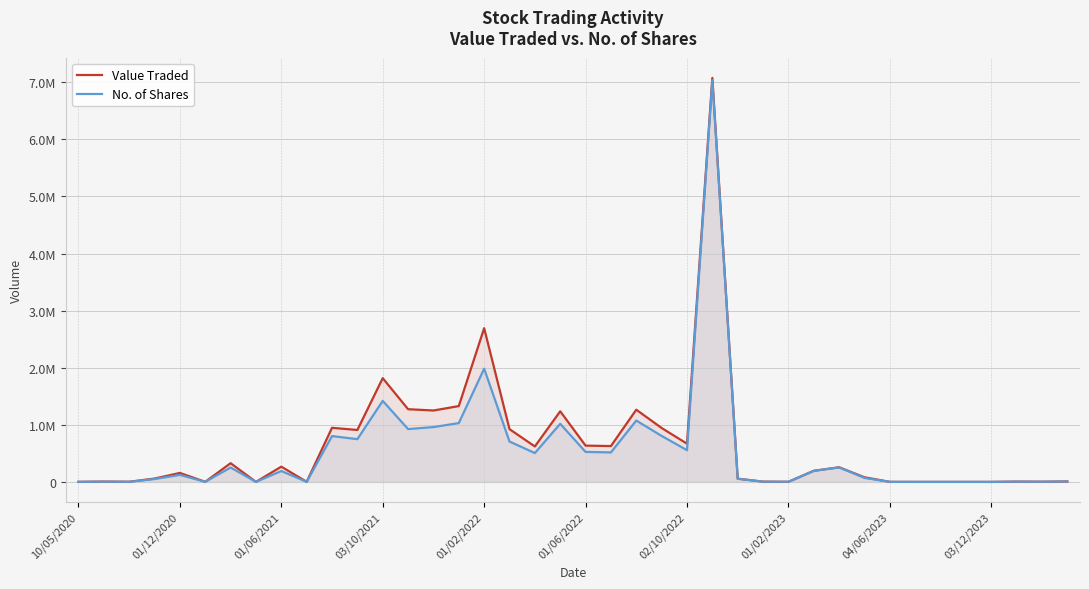

What is the minimum value shown in the chart?

162